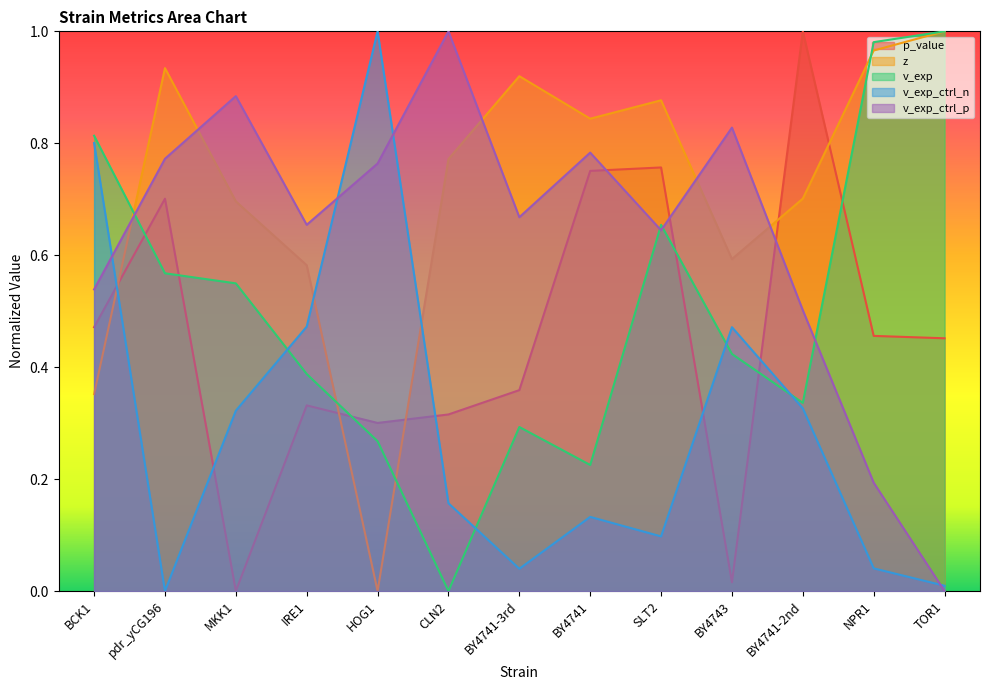

At which category is the sum across all series the highest?

SLT2